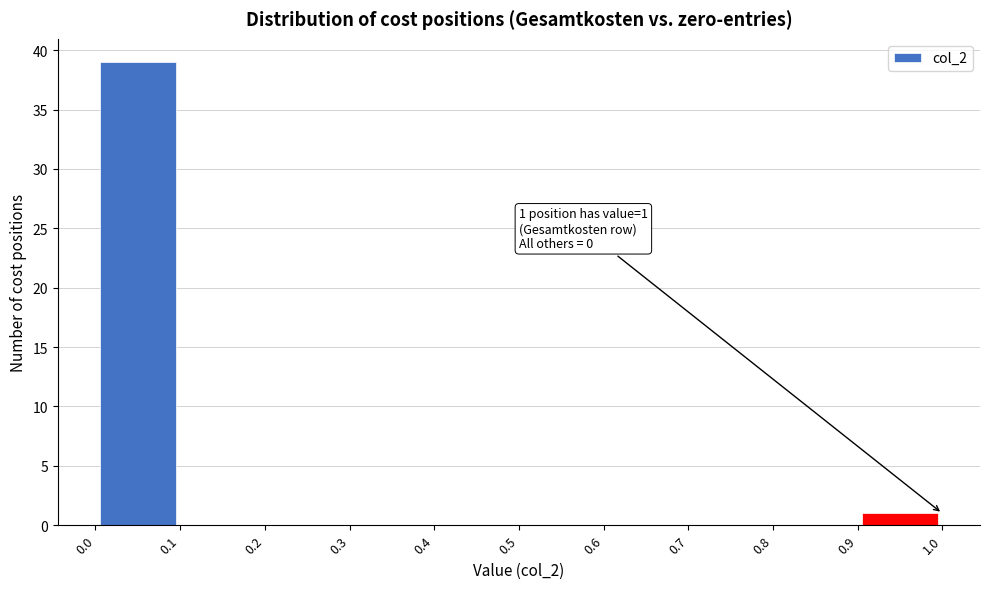

Over which range of the x-axis is the bar tallest?

0.0 to 0.1